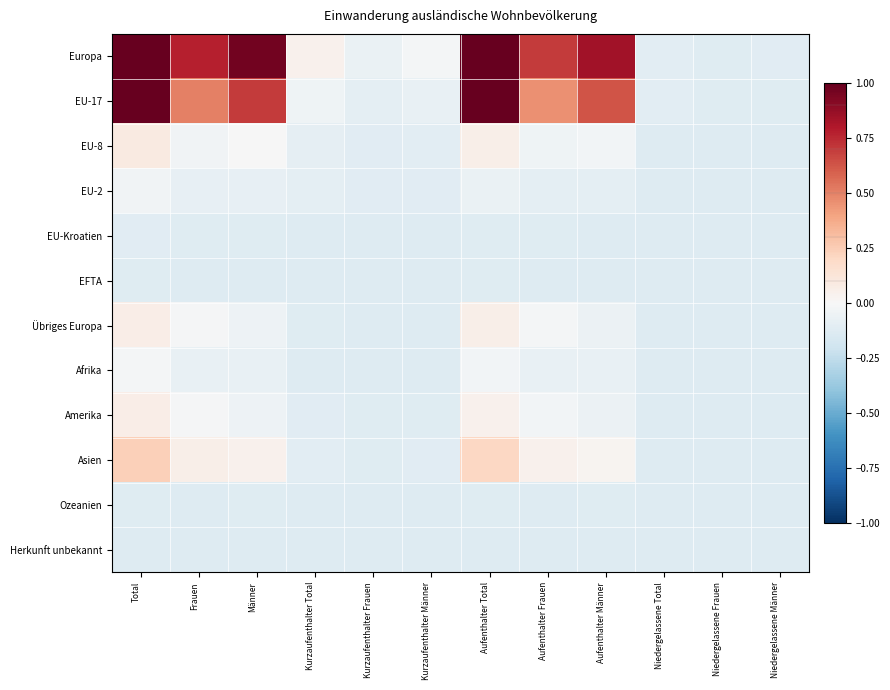

Reading left to right, extract all data points from this chart.

Europa: Total=1.9	Frauen=0.8	Männer=1.0	Kurzaufenthalter Total=0.0	Kurzaufenthalter Frauen=-0.1	Kurzaufenthalter Männer=-0.0	Aufenthalter Total=1.7	Aufenthalter Frauen=0.7	Aufenthalter Männer=0.8	Niedergelassene Total=-0.1	Niedergelassene Frauen=-0.1	Niedergelassene Männer=-0.1
EU-17: Total=1.3	Frauen=0.5	Männer=0.7	Kurzaufenthalter Total=-0.0	Kurzaufenthalter Frauen=-0.1	Kurzaufenthalter Männer=-0.1	Aufenthalter Total=1.2	Aufenthalter Frauen=0.5	Aufenthalter Männer=0.6	Niedergelassene Total=-0.1	Niedergelassene Frauen=-0.1	Niedergelassene Männer=-0.1
EU-8: Total=0.1	Frauen=-0.0	Männer=-0.0	Kurzaufenthalter Total=-0.1	Kurzaufenthalter Frauen=-0.1	Kurzaufenthalter Männer=-0.1	Aufenthalter Total=0.1	Aufenthalter Frauen=-0.0	Aufenthalter Männer=-0.0	Niedergelassene Total=-0.1	Niedergelassene Frauen=-0.1	Niedergelassene Männer=-0.1
EU-2: Total=-0.0	Frauen=-0.1	Männer=-0.1	Kurzaufenthalter Total=-0.1	Kurzaufenthalter Frauen=-0.1	Kurzaufenthalter Männer=-0.1	Aufenthalter Total=-0.1	Aufenthalter Frauen=-0.1	Aufenthalter Männer=-0.1	Niedergelassene Total=-0.1	Niedergelassene Frauen=-0.1	Niedergelassene Männer=-0.1
EU-Kroatien: Total=-0.1	Frauen=-0.1	Männer=-0.1	Kurzaufenthalter Total=-0.1	Kurzaufenthalter Frauen=-0.1	Kurzaufenthalter Männer=-0.1	Aufenthalter Total=-0.1	Aufenthalter Frauen=-0.1	Aufenthalter Männer=-0.1	Niedergelassene Total=-0.1	Niedergelassene Frauen=-0.1	Niedergelassene Männer=-0.1
EFTA: Total=-0.1	Frauen=-0.1	Männer=-0.1	Kurzaufenthalter Total=-0.1	Kurzaufenthalter Frauen=-0.1	Kurzaufenthalter Männer=-0.1	Aufenthalter Total=-0.1	Aufenthalter Frauen=-0.1	Aufenthalter Männer=-0.1	Niedergelassene Total=-0.1	Niedergelassene Frauen=-0.1	Niedergelassene Männer=-0.1
Übriges Europa: Total=0.1	Frauen=-0.0	Männer=-0.0	Kurzaufenthalter Total=-0.1	Kurzaufenthalter Frauen=-0.1	Kurzaufenthalter Männer=-0.1	Aufenthalter Total=0.1	Aufenthalter Frauen=-0.0	Aufenthalter Männer=-0.1	Niedergelassene Total=-0.1	Niedergelassene Frauen=-0.1	Niedergelassene Männer=-0.1
Afrika: Total=-0.0	Frauen=-0.1	Männer=-0.1	Kurzaufenthalter Total=-0.1	Kurzaufenthalter Frauen=-0.1	Kurzaufenthalter Männer=-0.1	Aufenthalter Total=-0.0	Aufenthalter Frauen=-0.1	Aufenthalter Männer=-0.1	Niedergelassene Total=-0.1	Niedergelassene Frauen=-0.1	Niedergelassene Männer=-0.1
Amerika: Total=0.1	Frauen=-0.0	Männer=-0.0	Kurzaufenthalter Total=-0.1	Kurzaufenthalter Frauen=-0.1	Kurzaufenthalter Männer=-0.1	Aufenthalter Total=0.0	Aufenthalter Frauen=-0.0	Aufenthalter Männer=-0.1	Niedergelassene Total=-0.1	Niedergelassene Frauen=-0.1	Niedergelassene Männer=-0.1
Asien: Total=0.2	Frauen=0.1	Männer=0.0	Kurzaufenthalter Total=-0.1	Kurzaufenthalter Frauen=-0.1	Kurzaufenthalter Männer=-0.1	Aufenthalter Total=0.2	Aufenthalter Frauen=0.0	Aufenthalter Männer=0.0	Niedergelassene Total=-0.1	Niedergelassene Frauen=-0.1	Niedergelassene Männer=-0.1
Ozeanien: Total=-0.1	Frauen=-0.1	Männer=-0.1	Kurzaufenthalter Total=-0.1	Kurzaufenthalter Frauen=-0.1	Kurzaufenthalter Männer=-0.1	Aufenthalter Total=-0.1	Aufenthalter Frauen=-0.1	Aufenthalter Männer=-0.1	Niedergelassene Total=-0.1	Niedergelassene Frauen=-0.1	Niedergelassene Männer=-0.1
Herkunft unbekannt: Total=-0.1	Frauen=-0.1	Männer=-0.1	Kurzaufenthalter Total=-0.1	Kurzaufenthalter Frauen=-0.1	Kurzaufenthalter Männer=-0.1	Aufenthalter Total=-0.1	Aufenthalter Frauen=-0.1	Aufenthalter Männer=-0.1	Niedergelassene Total=-0.1	Niedergelassene Frauen=-0.1	Niedergelassene Männer=-0.1